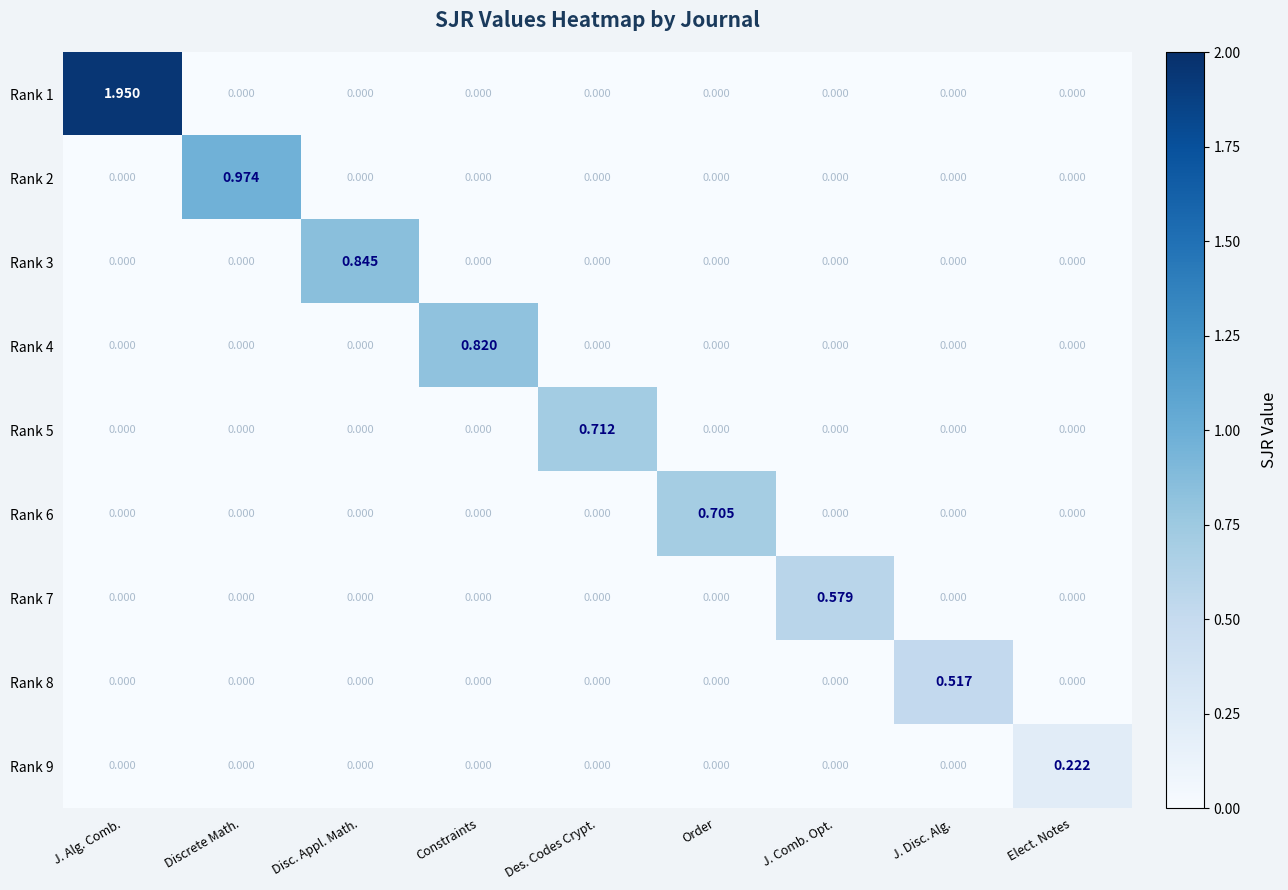

At which category is the sum across all series the highest?

J. Alg. Comb.